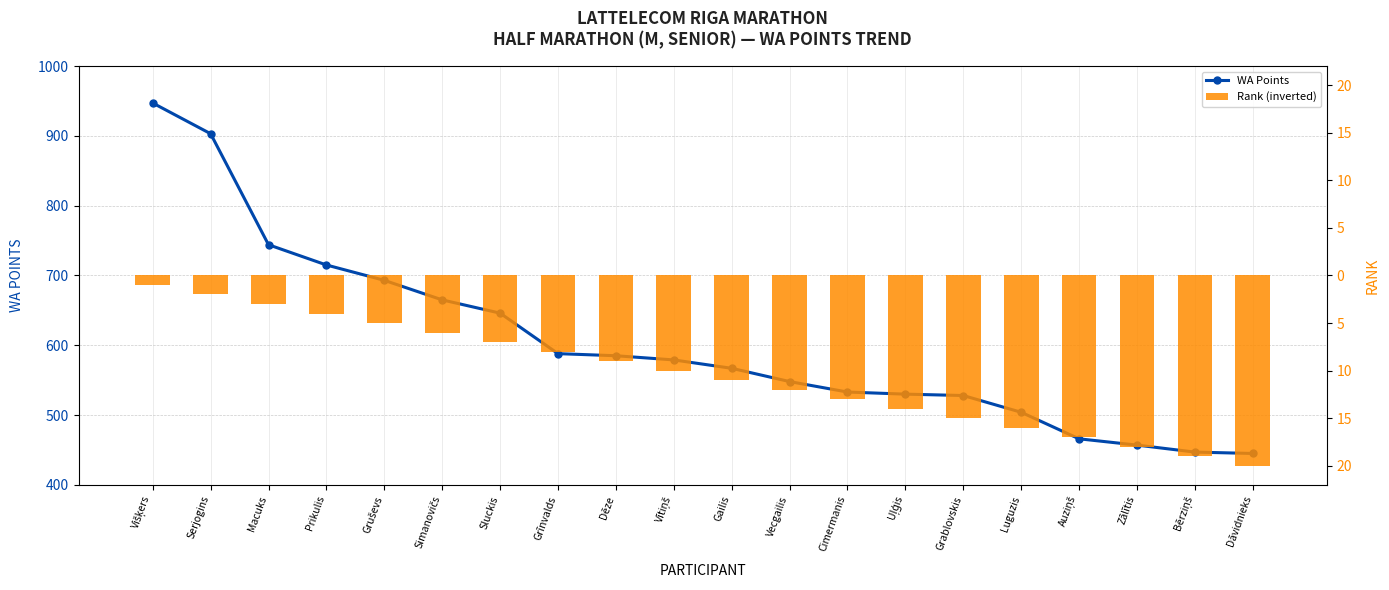

At which category is the sum across all series the highest?

Višķers